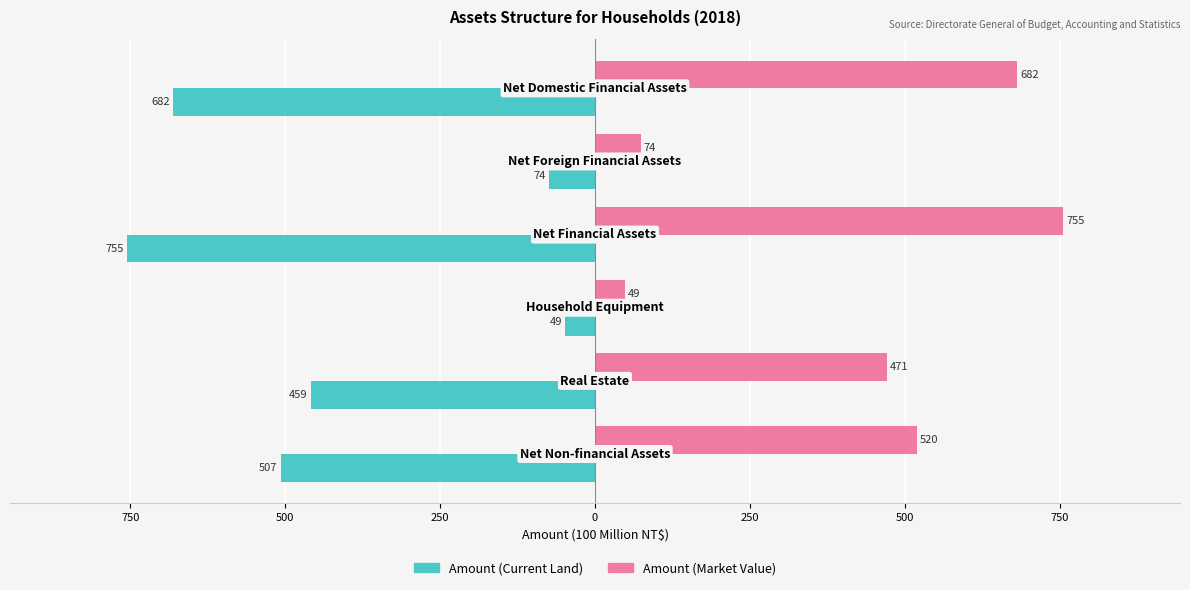

What is the minimum value shown in the chart?

-755.3